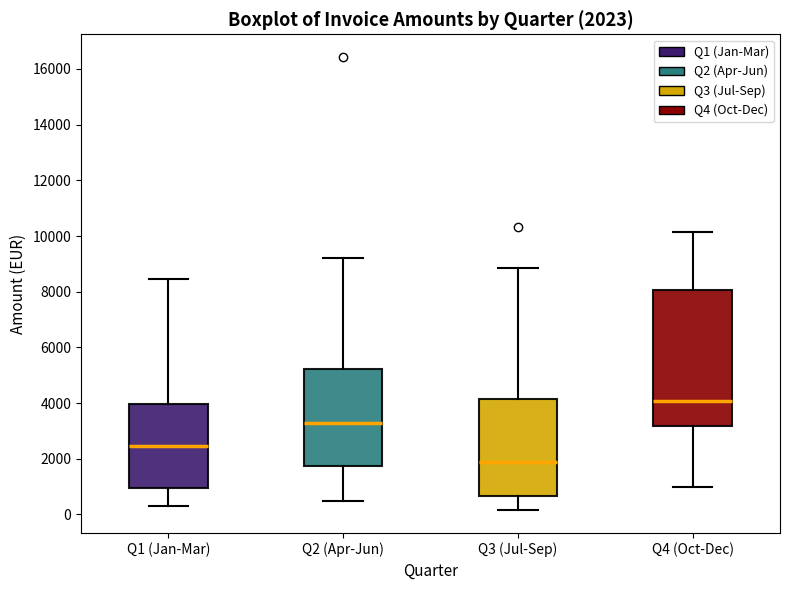

Which box is the tallest, from its lower edge to its upper edge?

Q4 (Oct-Dec)